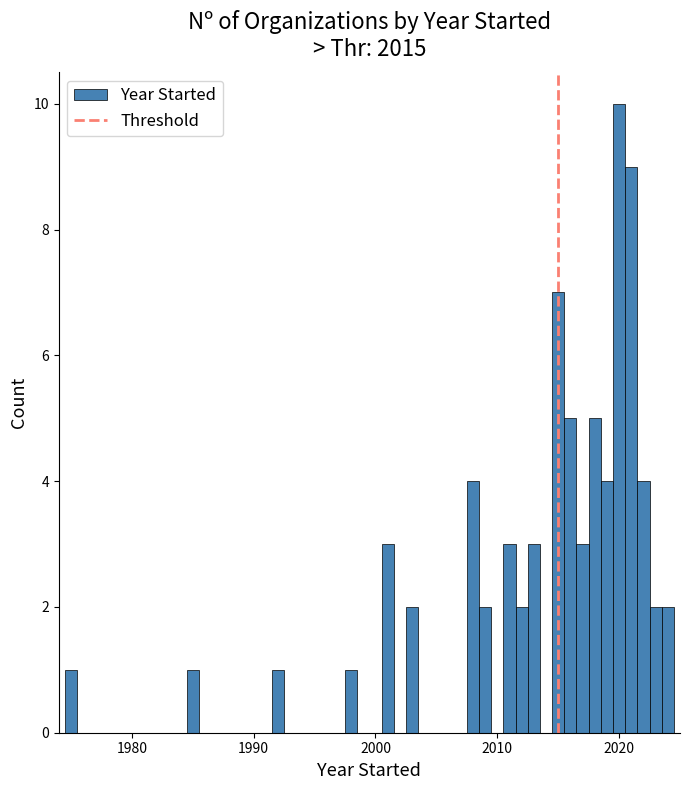

Around what value on the x-axis is the tallest bar? Give the approximate position of its centre, as read against the axis.

2020